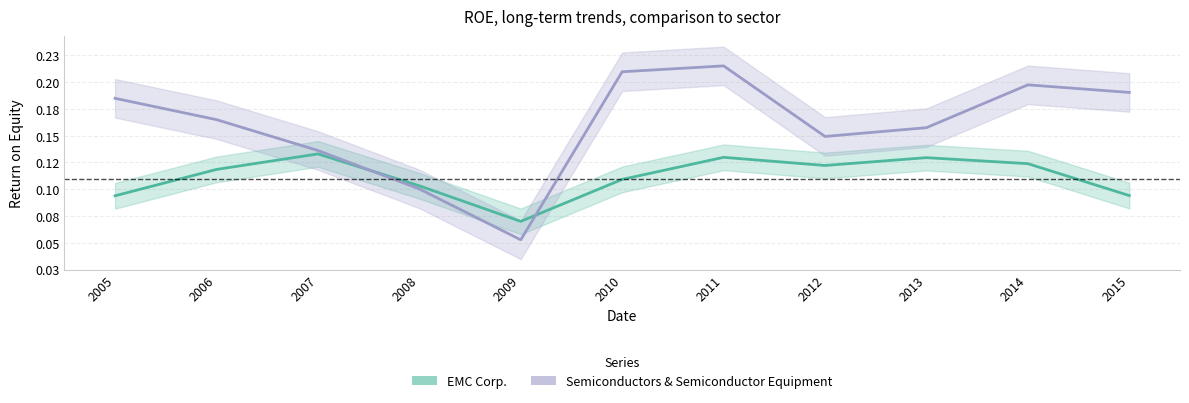

What is the average value of the EMC Corp. series?

0.1